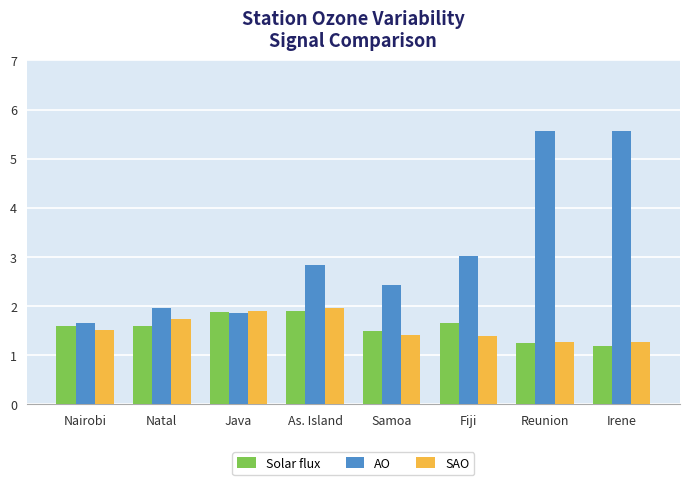

What is the value of the Solar flux bar at the 8th from the left?

1.2